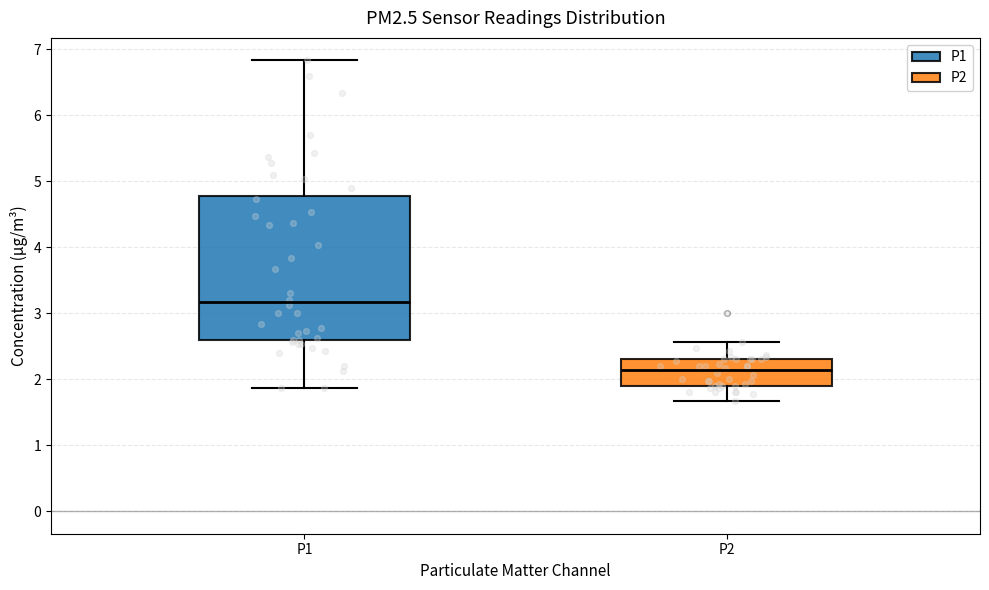

Reading left to right, transcribe this box plot: for each box, give where its median line is, the range the box spans, and where its two whiskers end, as read against the y-axis. The values are not printed on the chart, so give them approximately, as read against the axis.

P1: median 3.2, box 2.6 to 4.8, whiskers 1.9 to 6.8
P2: median 2.1, box 1.9 to 2.3, whiskers 1.7 to 2.6